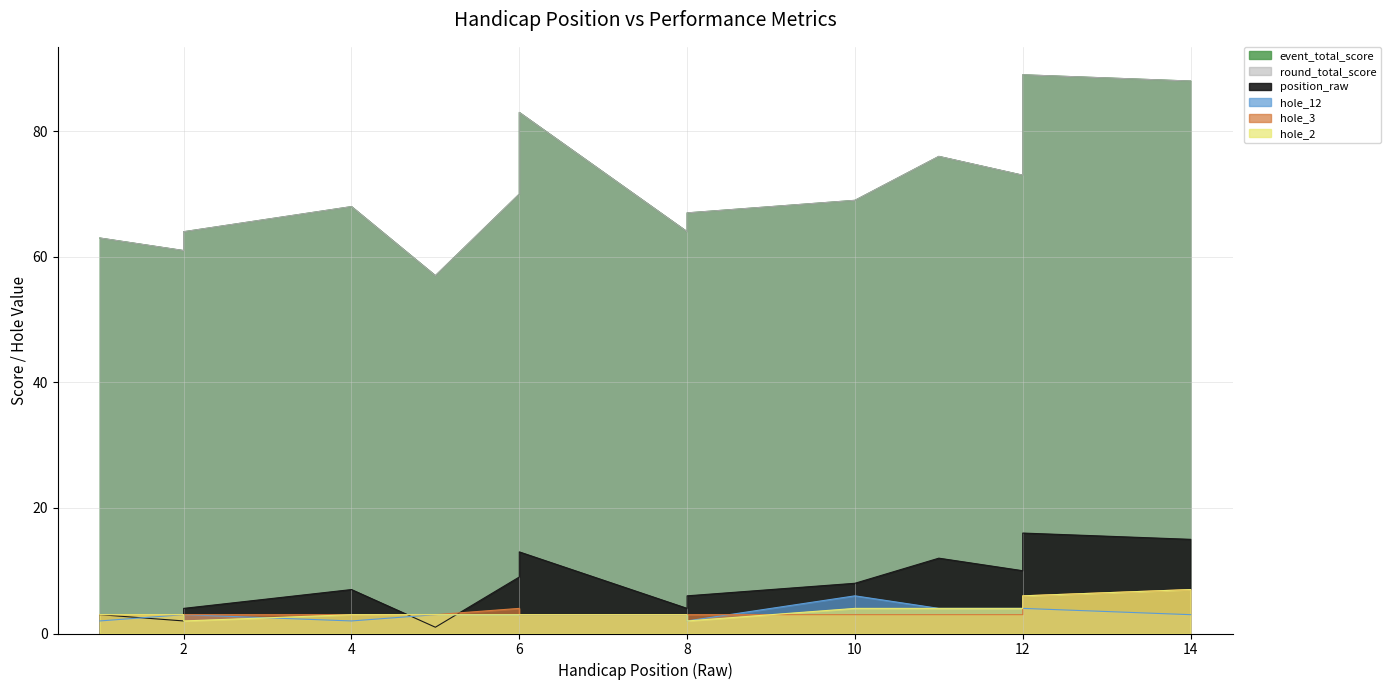

Reading right to left, list all the values displayed in this chart.

position_raw: 15	16	10	12	8	6	4	13	9	1	7	4	2	3
event_total_score: 88	89	73	76	69	67	64	83	70	57	68	64	61	63
round_total_score: 88	89	73	76	69	67	64	83	70	57	68	64	61	63
hole_2: 7	6	4	4	4	2	3	3	3	3	3	2	3	3
hole_3: 7	6	3	3	3	3	3	3	4	3	3	3	3	3
hole_12: 3	4	4	4	6	2	3	3	3	3	2	3	3	2